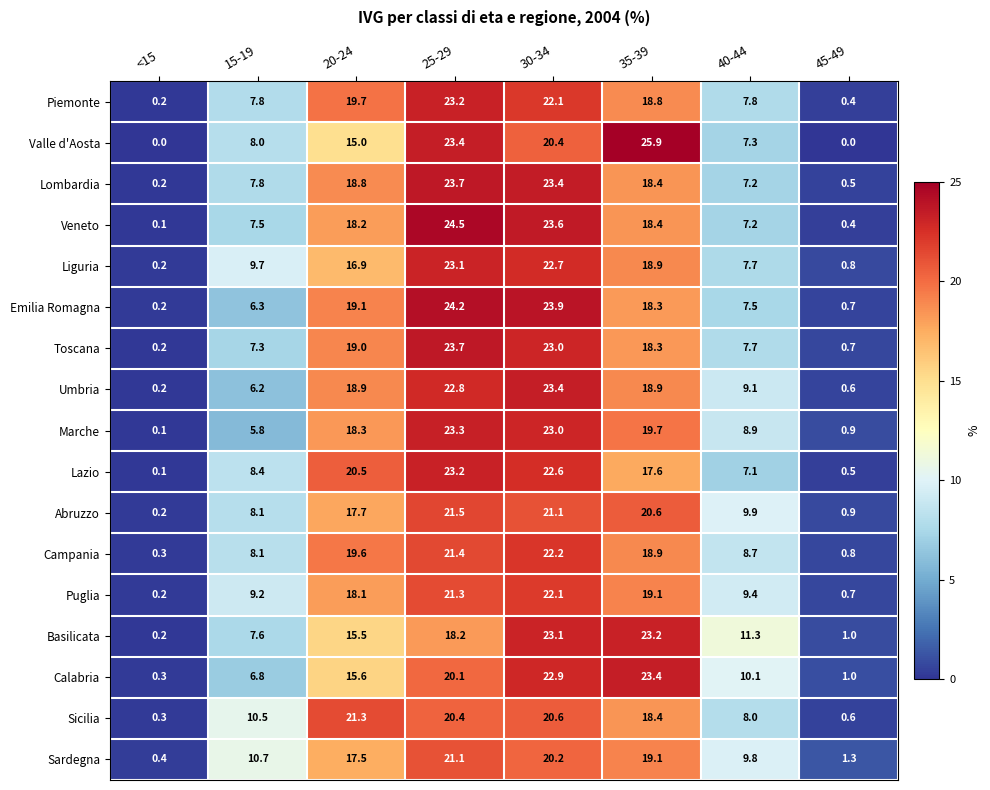

Which series has the widest spread of values?

Valle d'Aosta